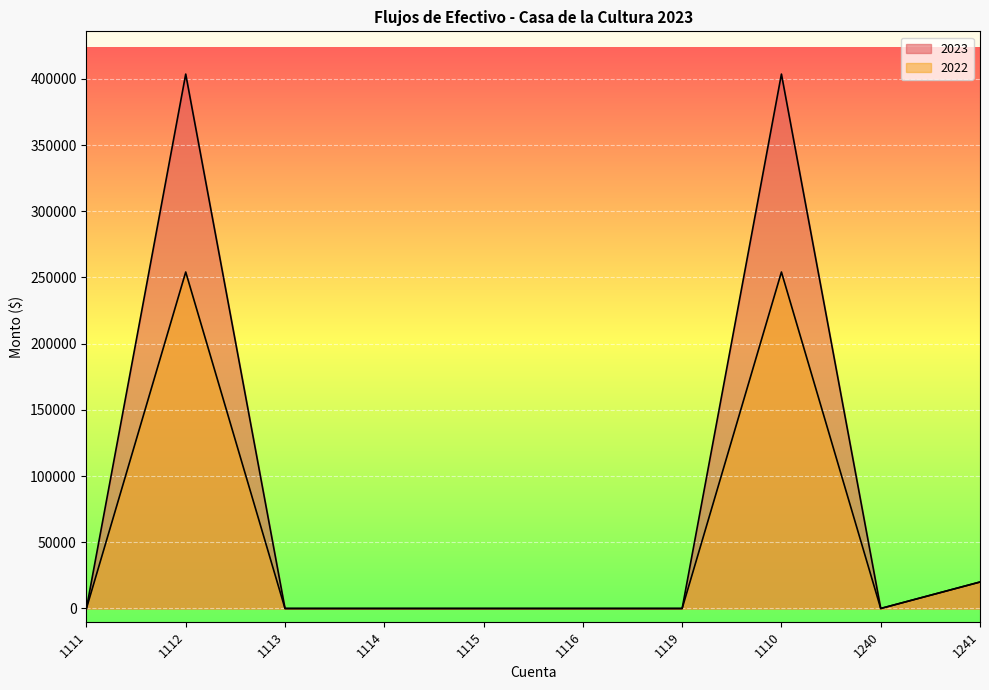

Reading left to right, transcribe all the data shown in this chart.

2023: 0.0	403633.9	0.0	0.0	0.0	0.0	0.0	403633.9	0.0	20000.0
2022: 0.0	254145.5	0.0	0.0	0.0	0.0	0.0	254145.5	0.0	20000.0